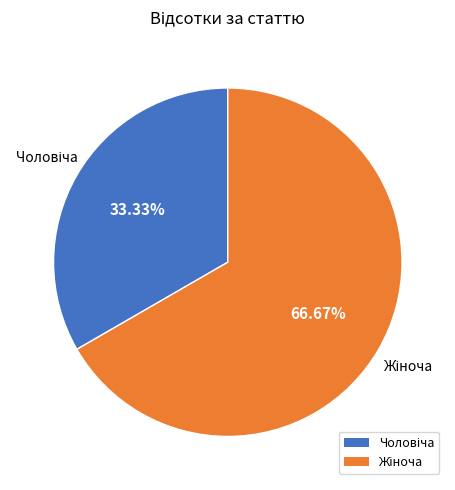

Does any single category account for the majority?

Yes